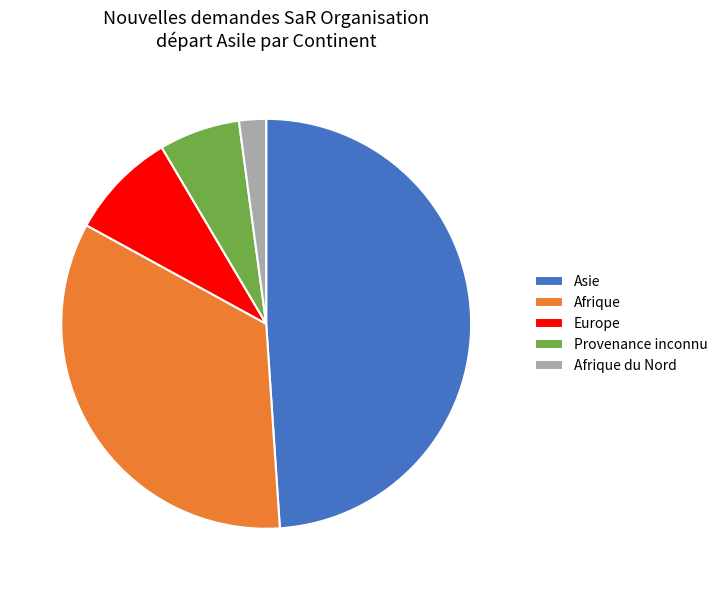

How many segments does this pie chart have?

5